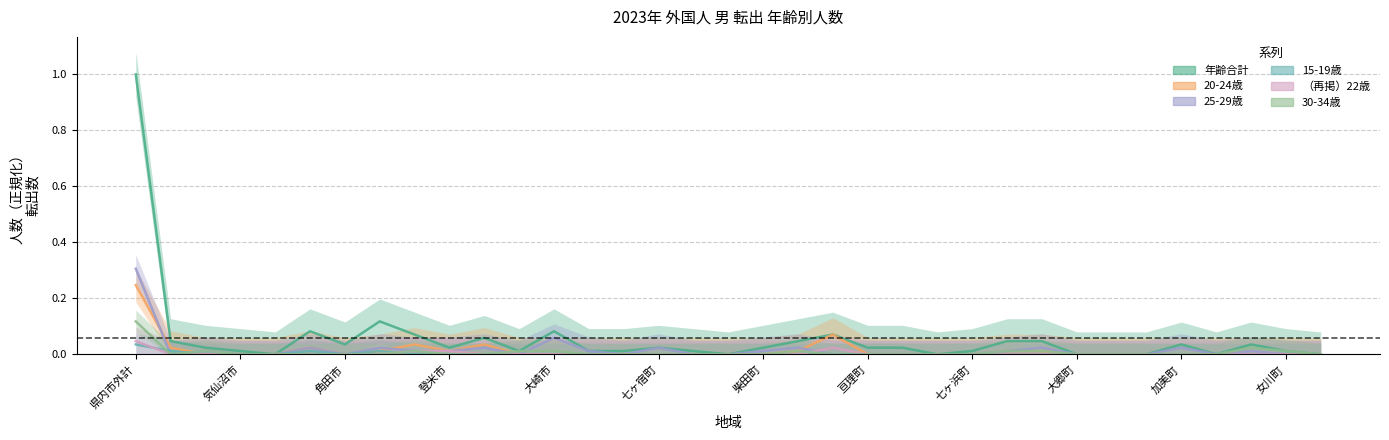

True or false: （再掲）22歳 and 20-24歳 cross at least once.

False